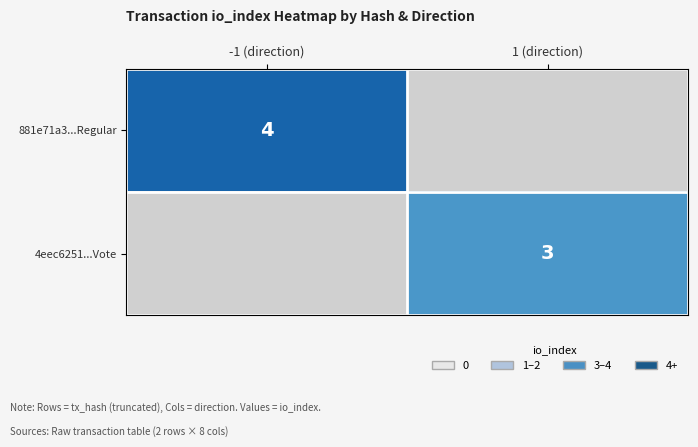

The value of 881e71a3...Regular at -1 (direction) is 4. True or false?

True